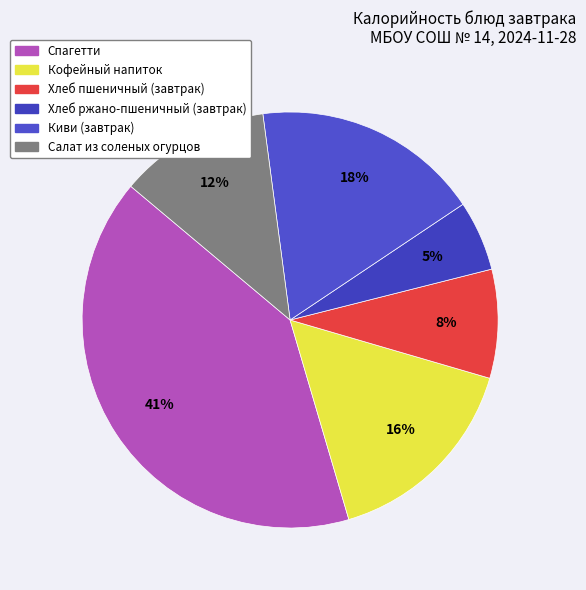

Which has a higher value, Кофейный напиток or Салат из соленых огурцов?

Кофейный напиток